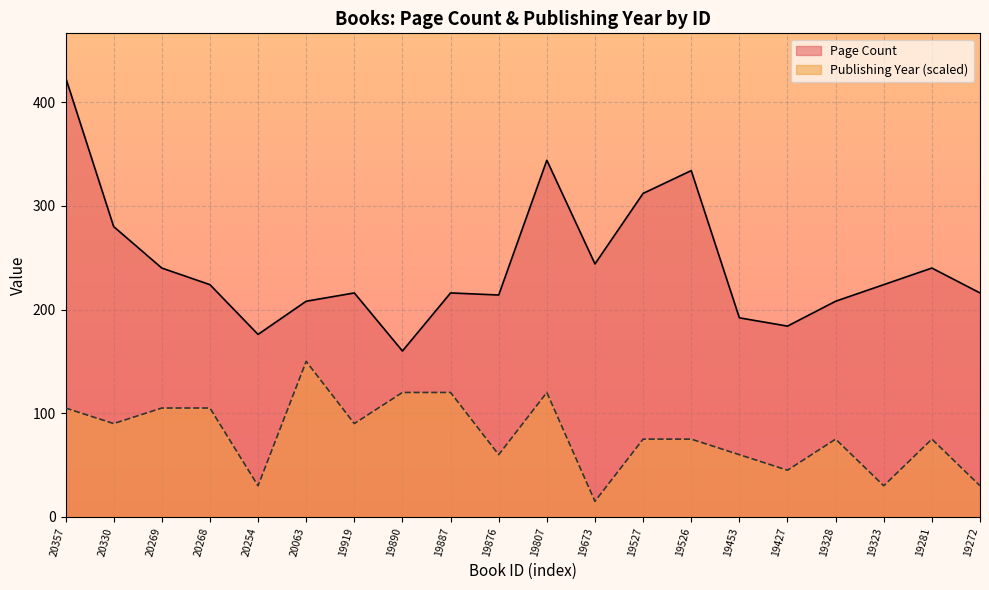

What is the difference between the highest and lowest values at 20330?

190